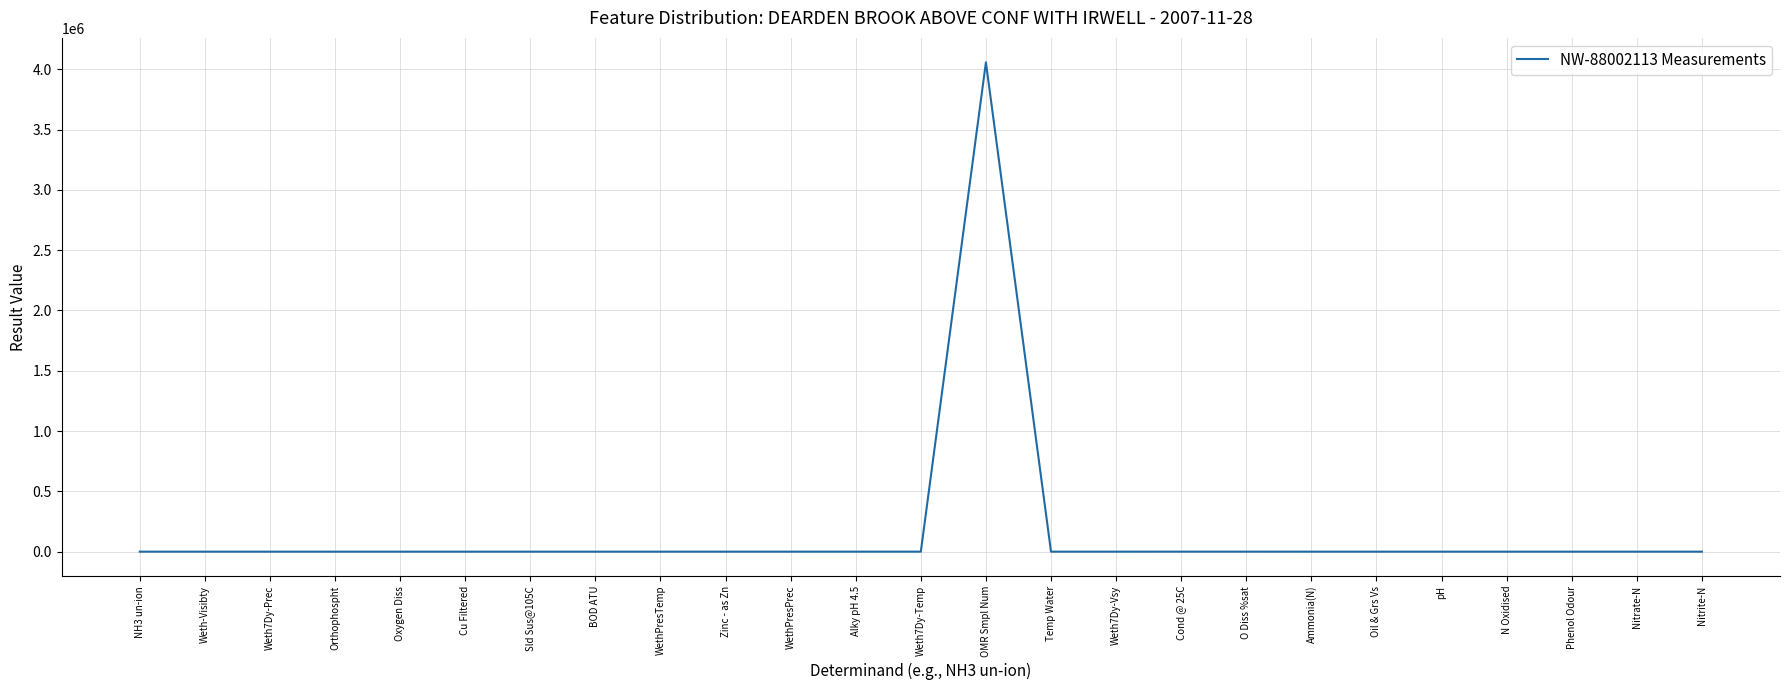

What is the difference between the maximum and minimum values?

4056898.0